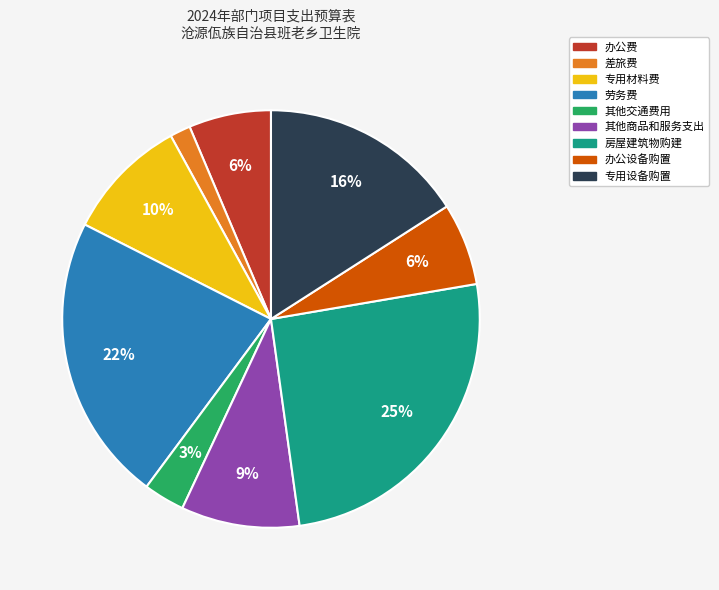

How many segments does this pie chart have?

9